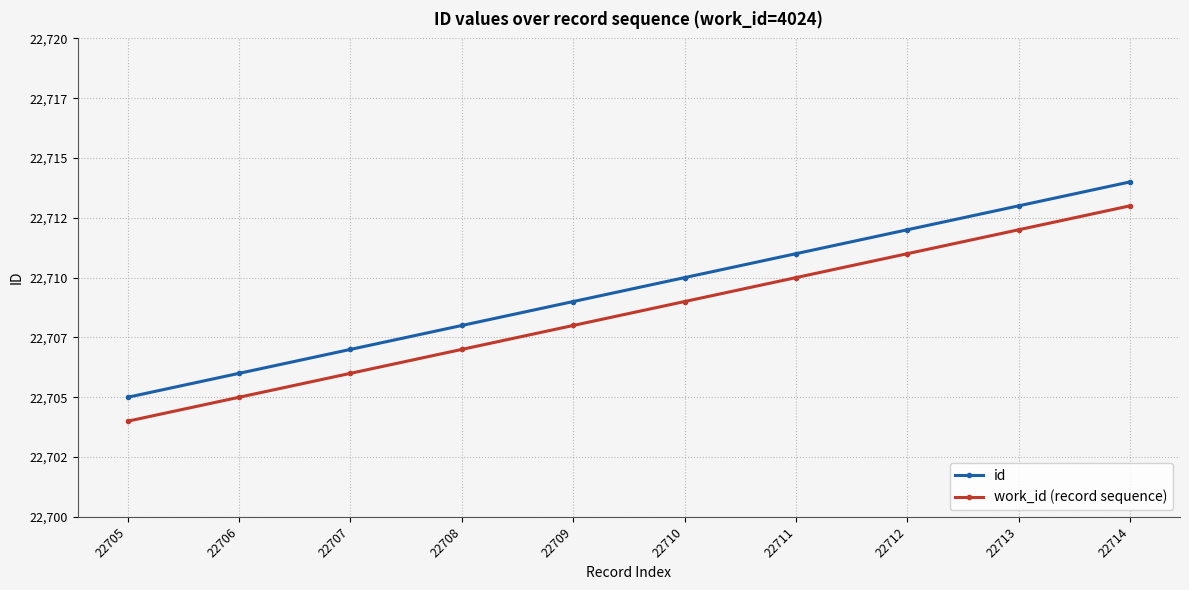

What is the spread (max minus min) of values at 22710?

1